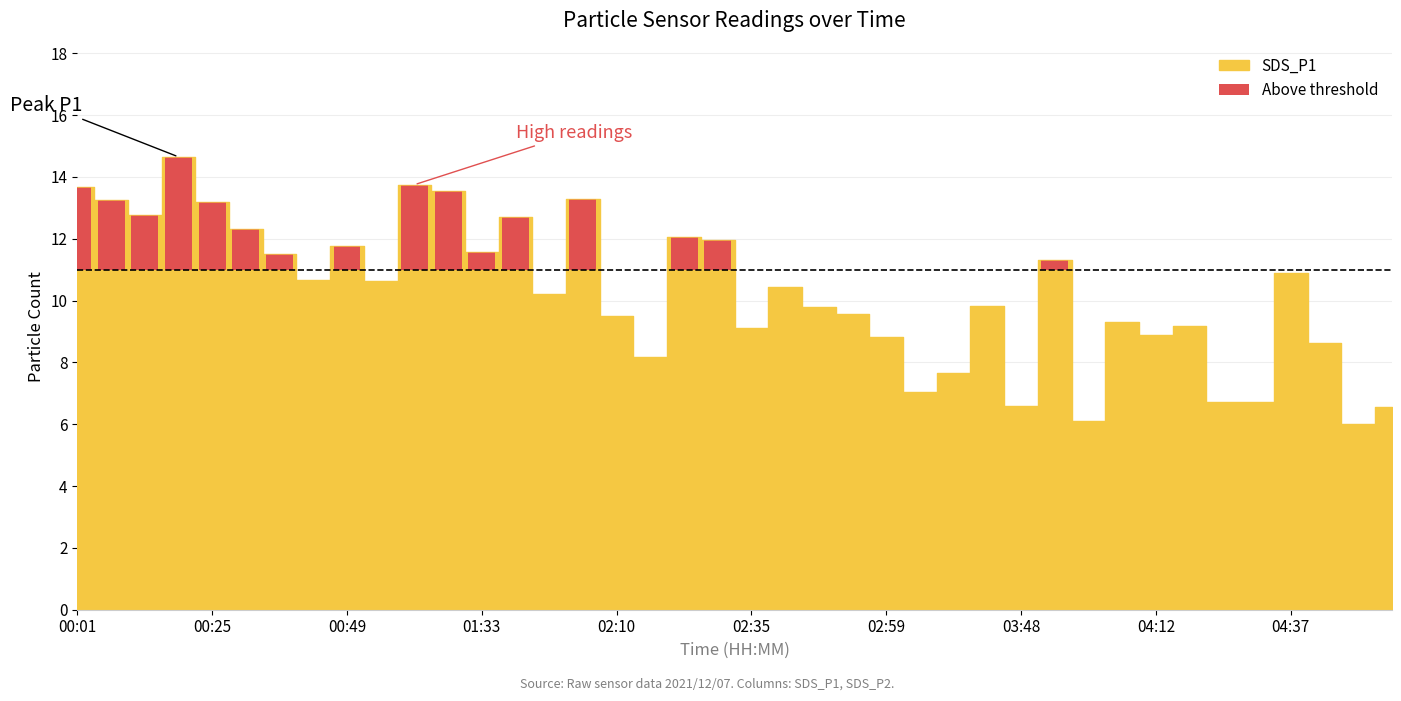

Rank the categories by value from highest to lowest.

00:19, 01:01, 00:01, 01:26, 02:04, 00:07, 00:25, 00:13, 01:39, 00:31, 02:23, 02:29, 00:49, 01:33, 00:37, 03:54, 04:37, 00:43, 00:55, 02:41, 01:46, 03:42, 02:47, 02:53, 02:10, 04:06, 04:19, 02:35, 04:12, 02:59, 04:43, 02:17, 03:36, 03:30, 04:25, 04:31, 03:48, 05:07, 04:00, 05:01